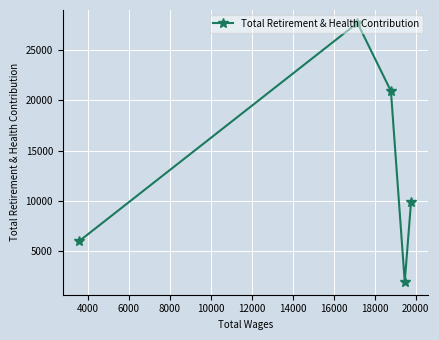

What is the value of the 1st point from the left?

6008